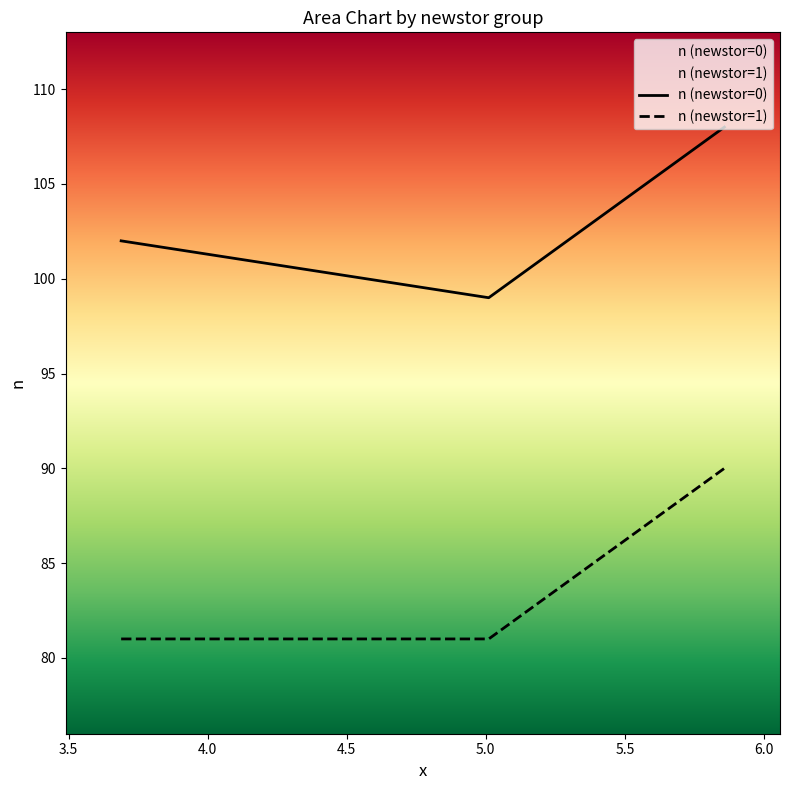

Which series has the largest total across all categories?

n (newstor=0)